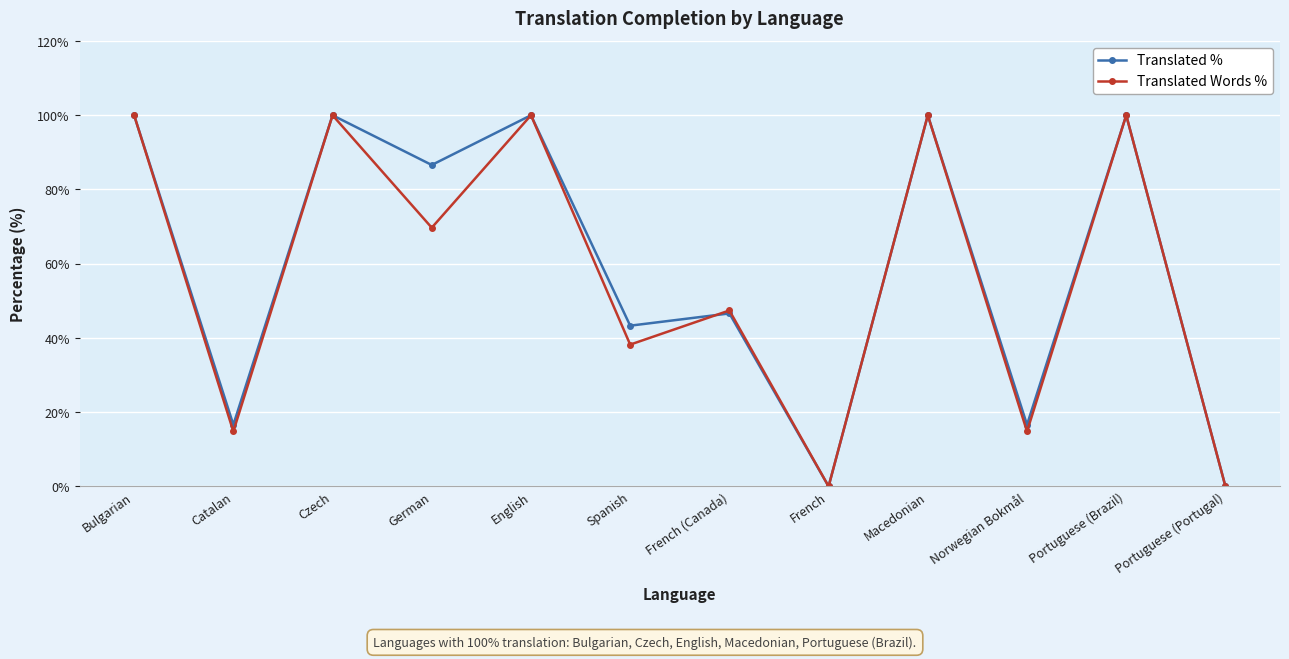

Does the chart display data point markers on the line(s)?

Yes